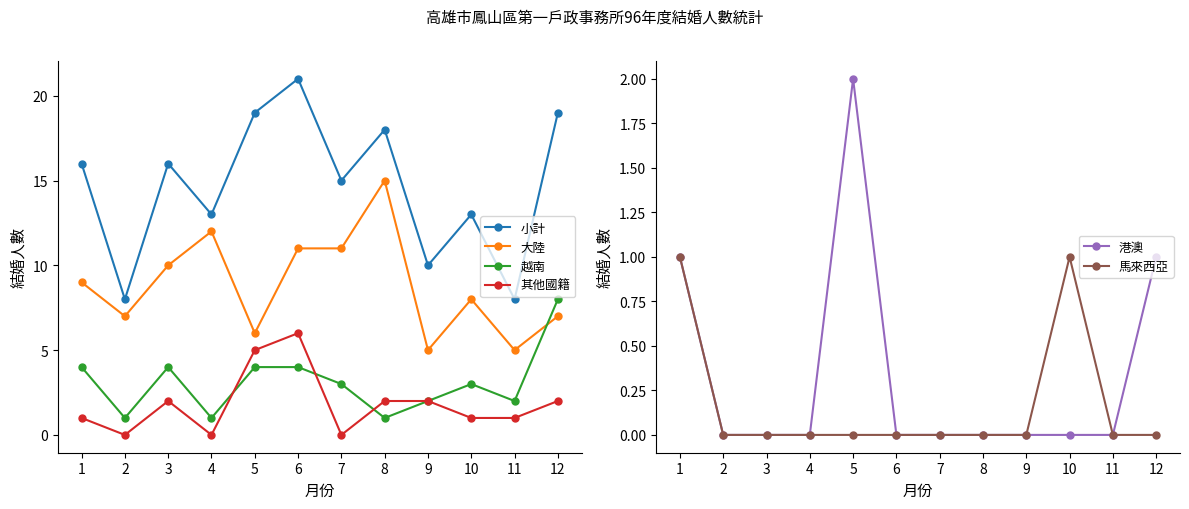

True or false: 小計 and 馬來西亞 intersect in this chart.

False